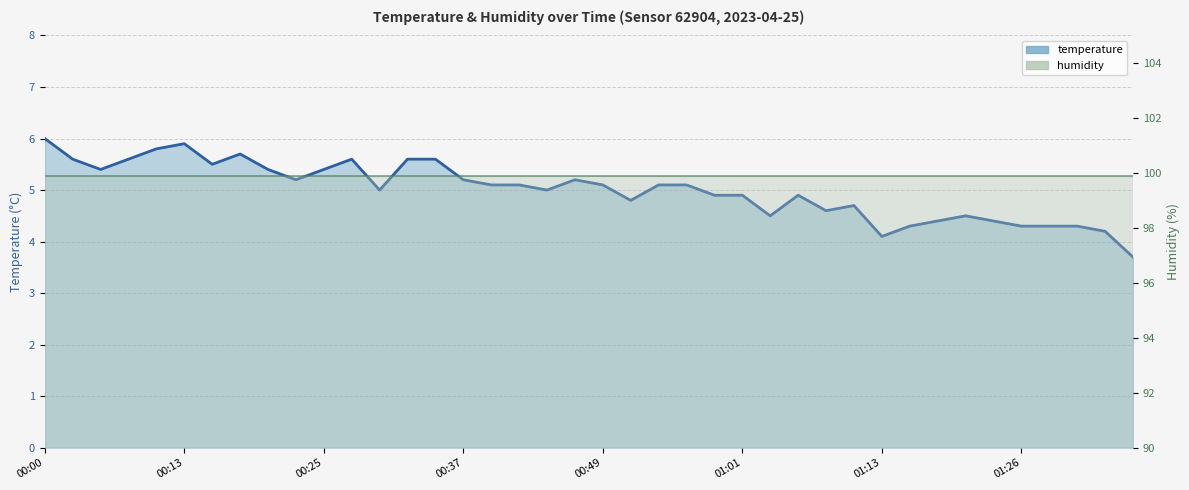

Reading left to right, transcribe all the data shown in this chart.

6.0	5.6	5.4	5.6	5.8	5.9	5.5	5.7	5.4	5.2	5.4	5.6	5.0	5.6	5.6	5.2	5.1	5.1	5.0	5.2	5.1	4.8	5.1	5.1	4.9	4.9	4.5	4.9	4.6	4.7	4.1	4.3	4.4	4.5	4.4	4.3	4.3	4.3	4.2	3.7